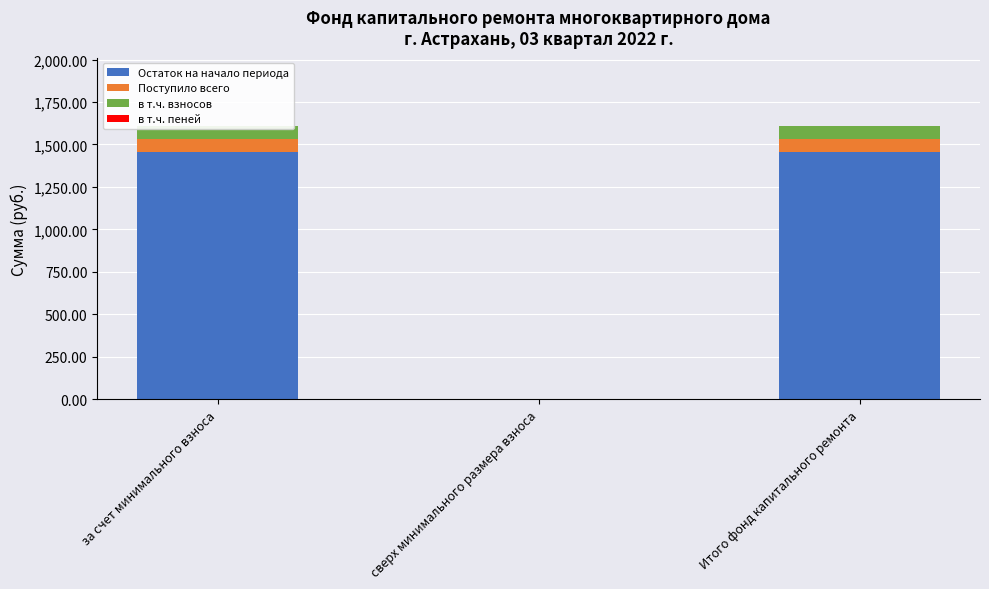

What is the label of the 1st bar from the left?

за счет минимального взноса